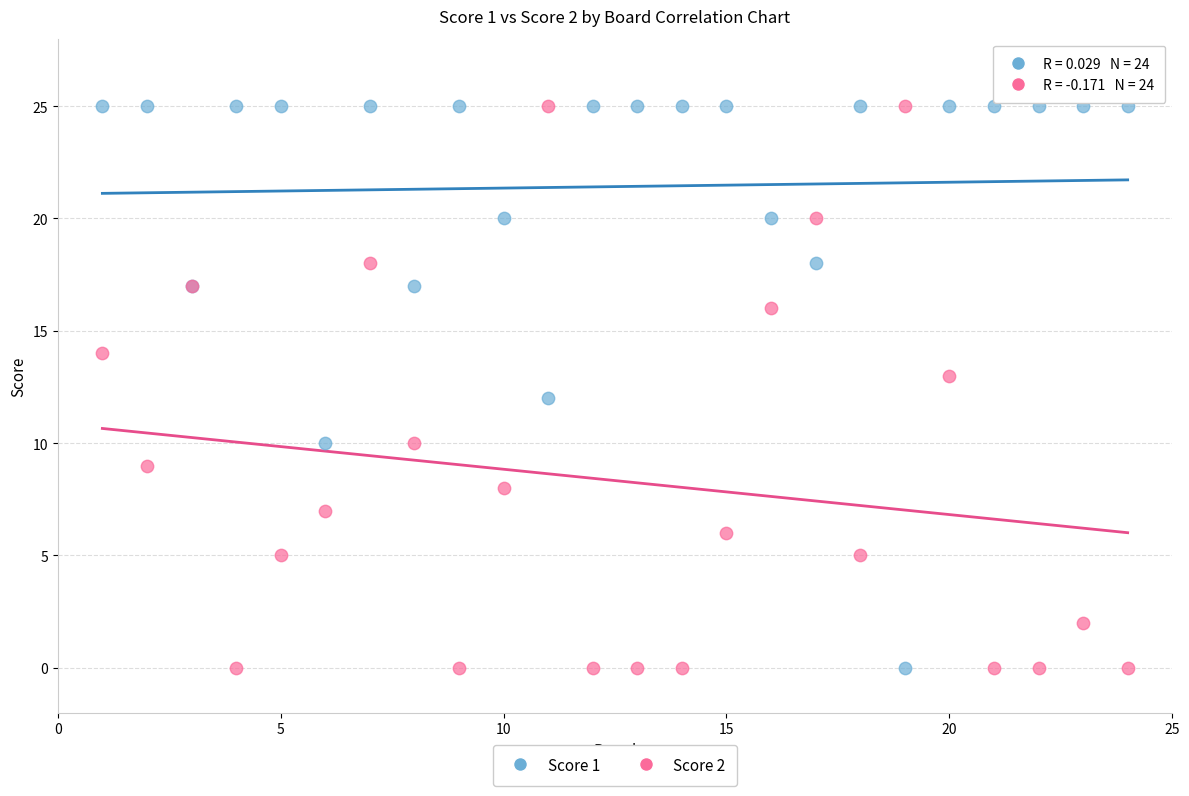

What is the X range (max minus min) for the scatter plot?

23